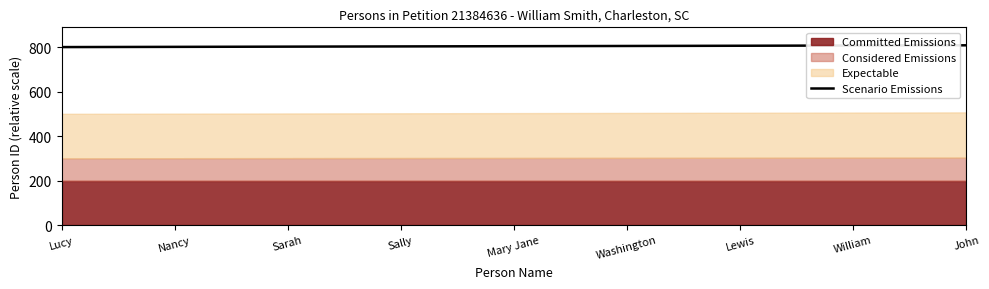

True or false: the data has more than 0 interior local peaks.

False